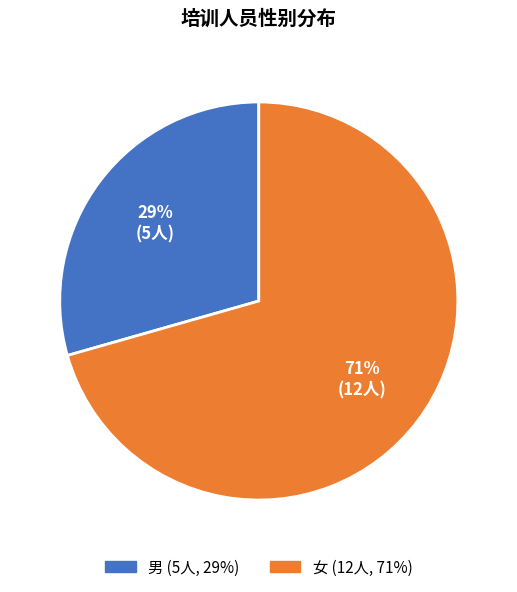

How many segments does this pie chart have?

2